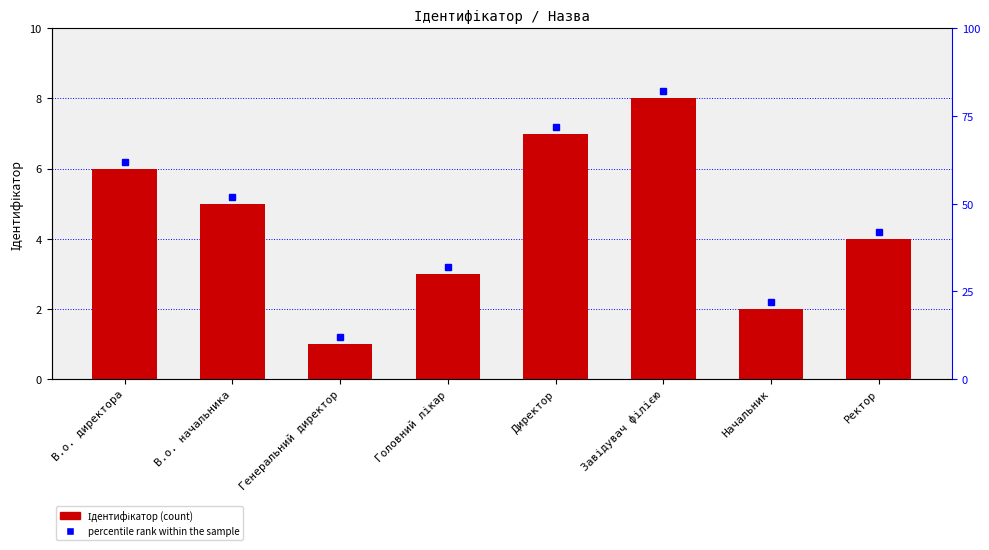

Count the number of values greater than 5.

3